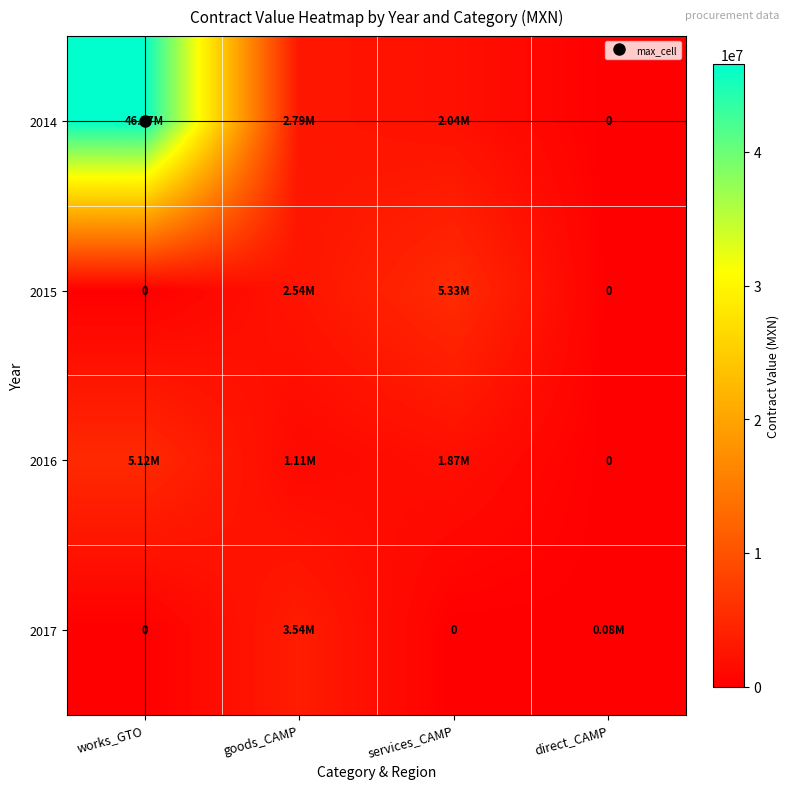

The value of 2017 at goods_CAMP is 3539309.1. True or false?

True